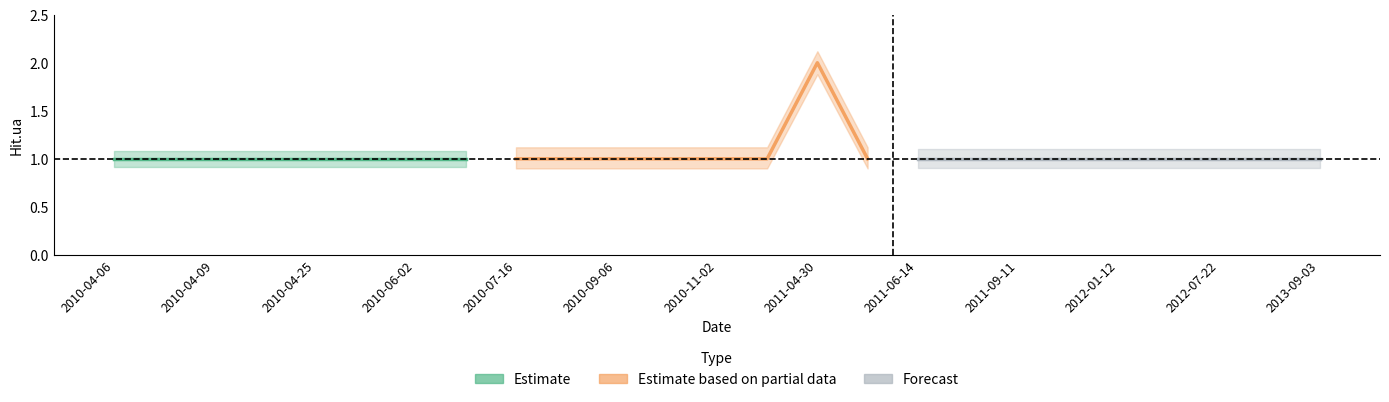

Rank the categories by value from highest to lowest.

2011-04-30, 2013-09-03, 2013-04-08, 2012-07-22, 2012-02-06, 2012-01-12, 2011-12-23, 2011-09-11, 2011-07-13, 2011-06-14, 2011-05-06, 2010-11-05, 2010-11-02, 2010-09-21, 2010-09-06, 2010-07-19, 2010-07-16, 2010-06-15, 2010-06-02, 2010-04-28, 2010-04-25, 2010-04-22, 2010-04-09, 2010-04-07, 2010-04-06